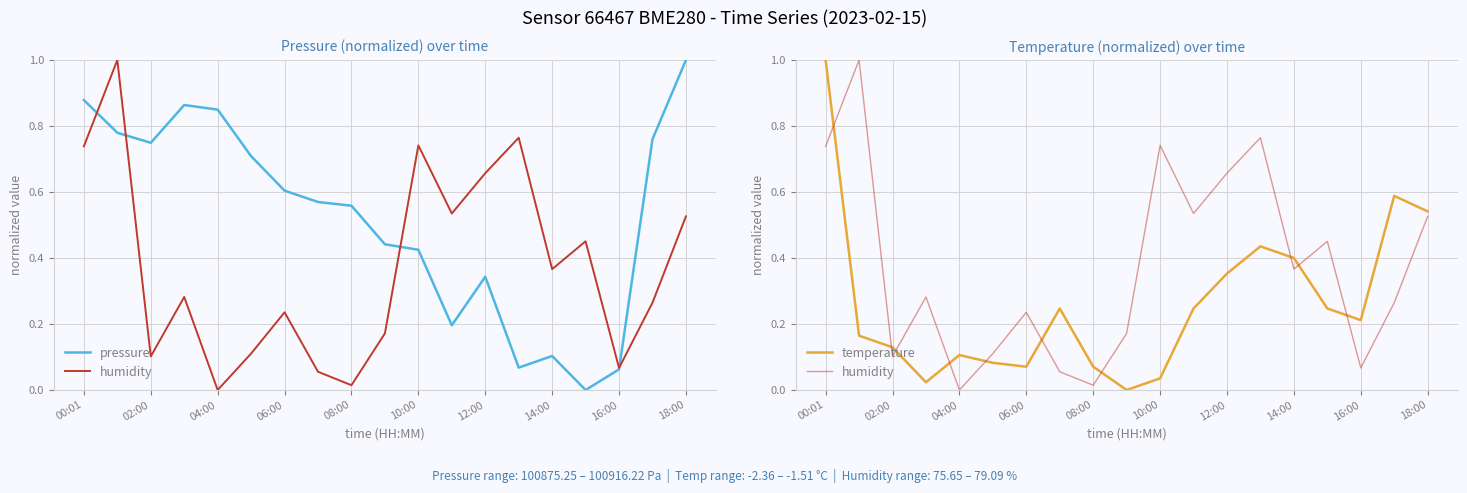

True or false: temperature has a value of 0.2 at 12:00.

False